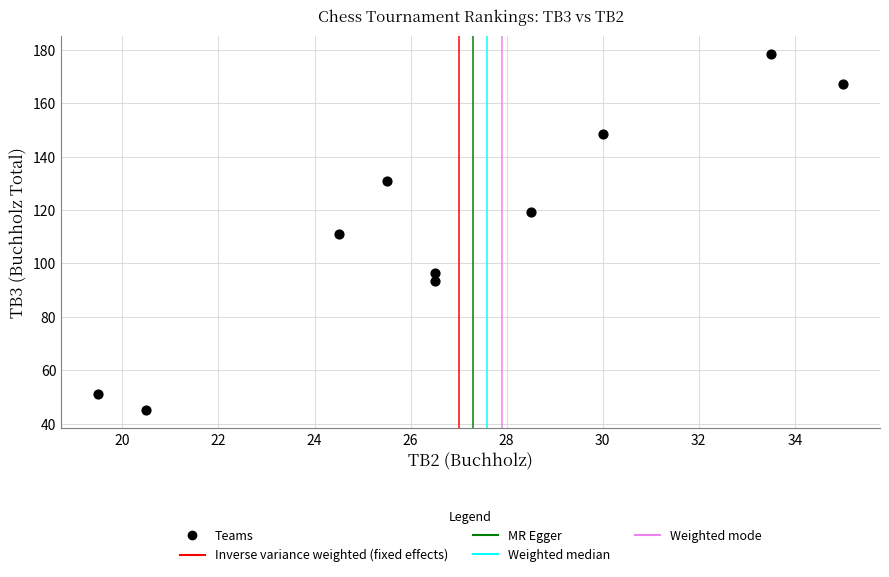

What is the range of X values (max minus min)?

15.5